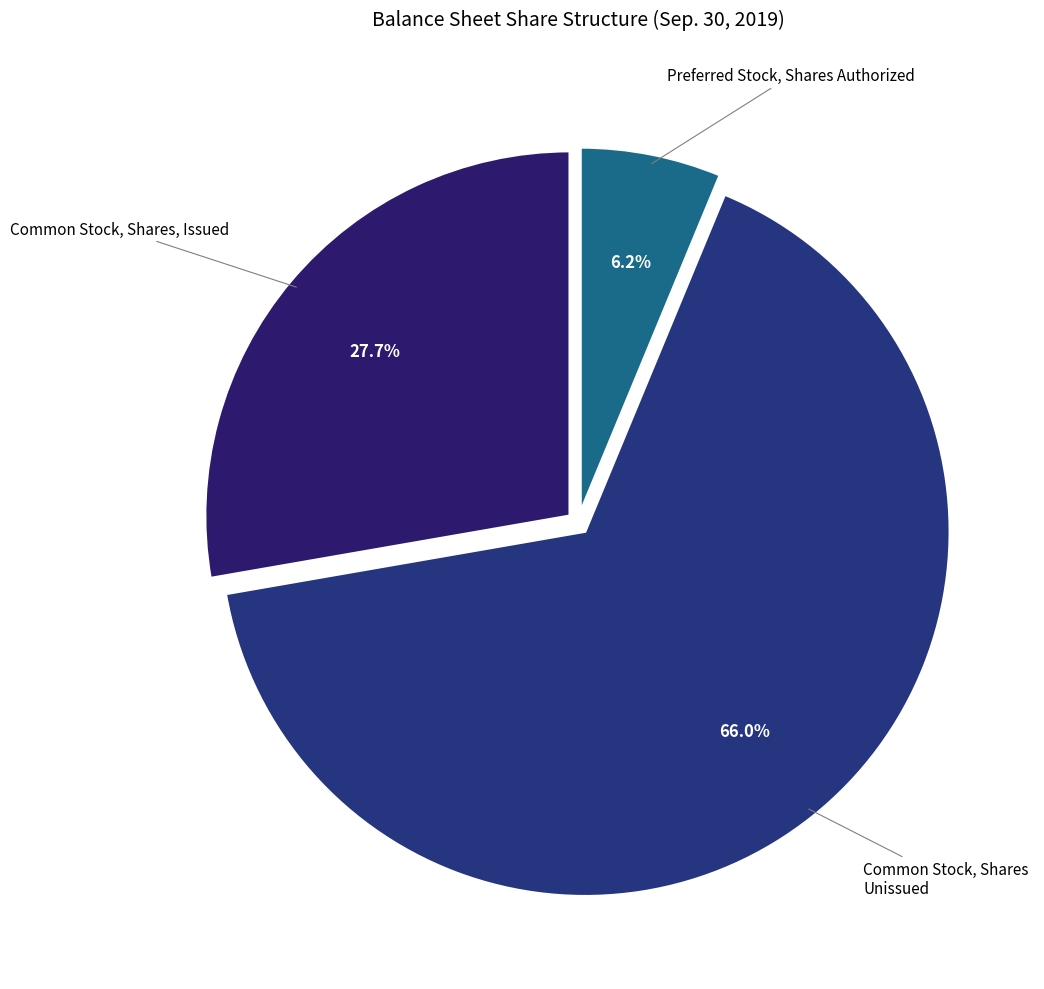

Approximately how many times larger is the value at Common Stock, Shares, Issued compared to Common Stock, Shares Unissued?

0.4